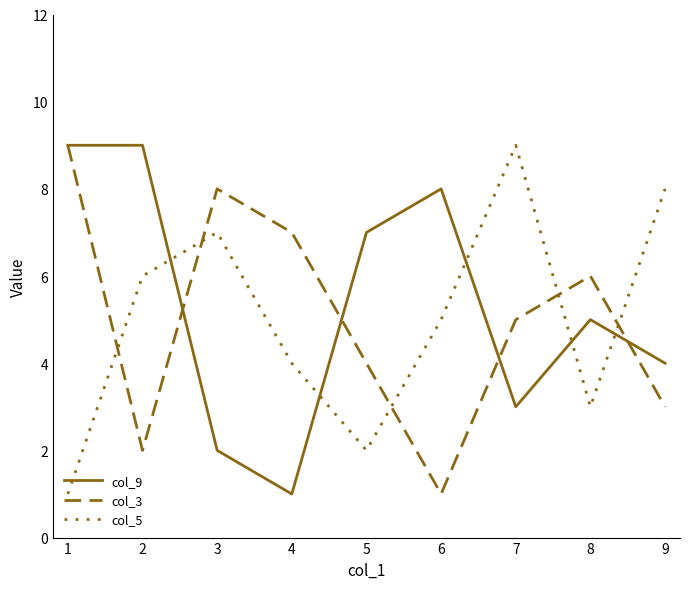

How many values in the col_3 series are below 5?

4